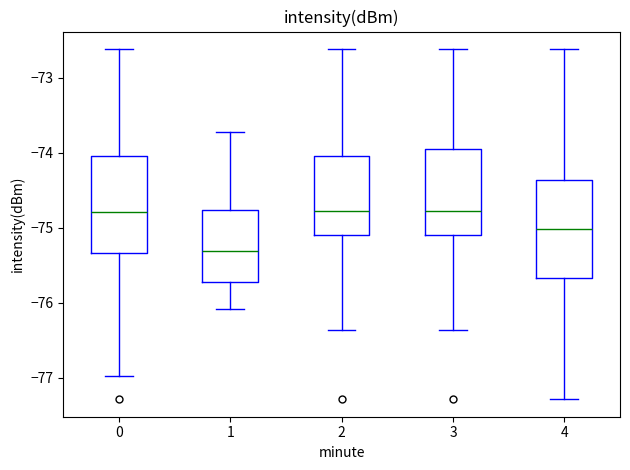

Where does the lower whisker of the box at x = 1 end on the y-axis? The values are not printed on the chart, so give them approximately, as read against the axis.

-76.1